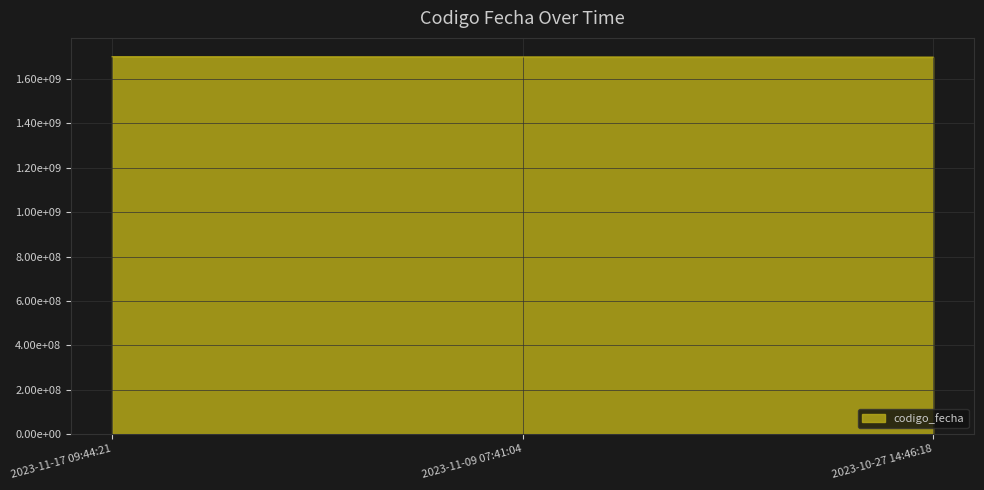

Does the chart display data point markers on the line(s)?

No